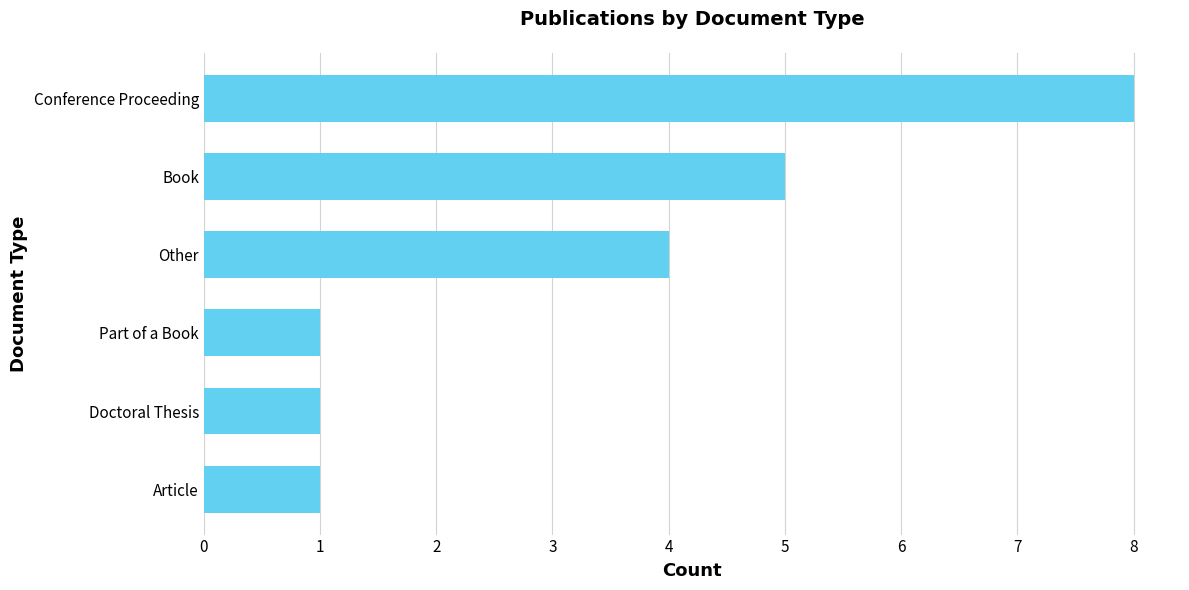

What is the average value?

3